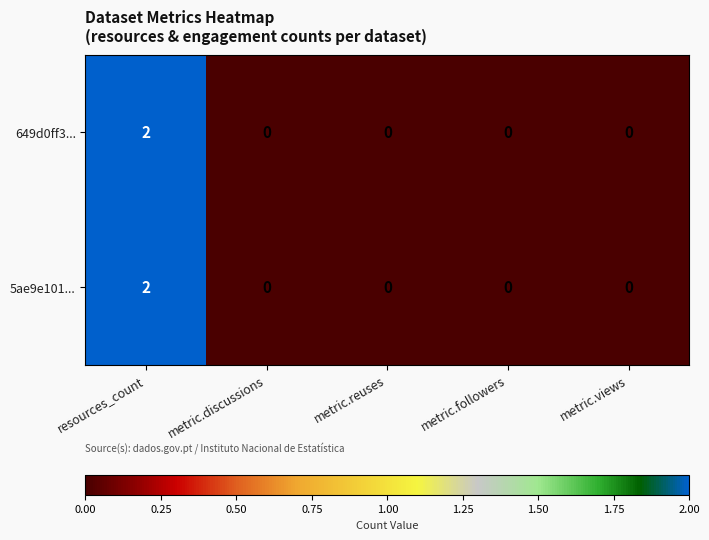

Reading left to right, extract all data points from this chart.

649d0ff3...: 2	0	0	0	0
5ae9e101...: 2	0	0	0	0